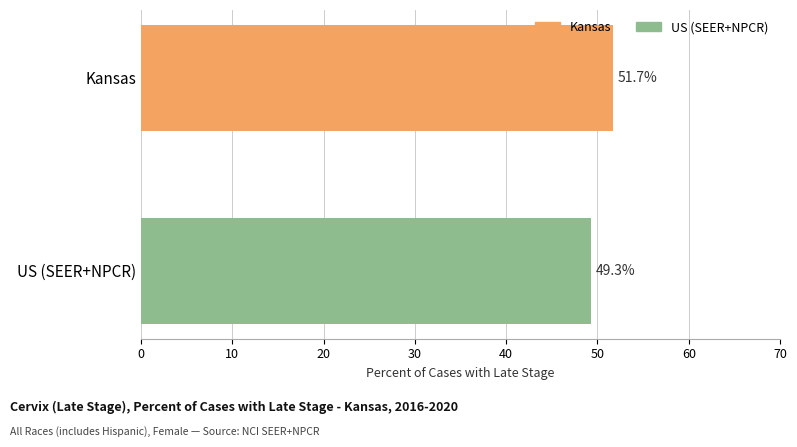

Reading top to bottom, what are all the values shown in this chart?

51.7	49.3